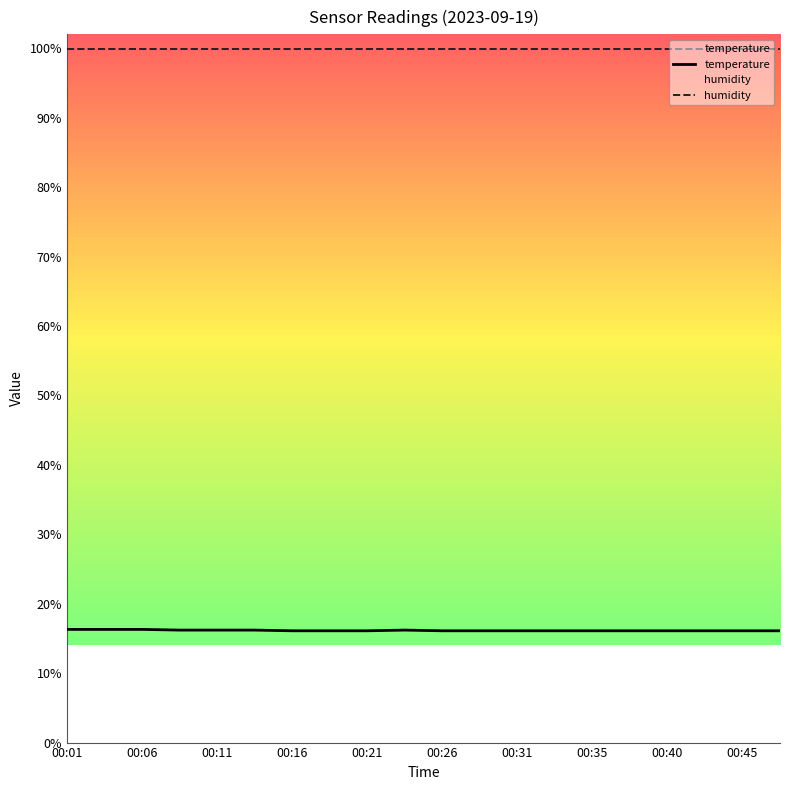

True or false: humidity and temperature intersect in this chart.

False